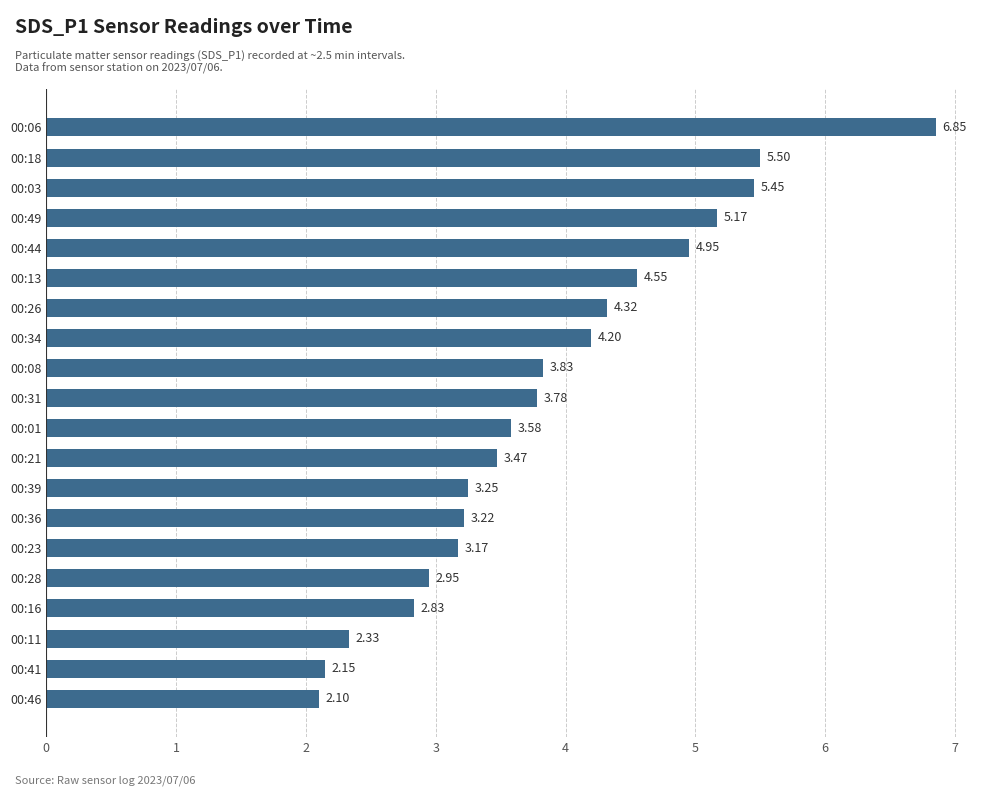

List the labels in order of value, smallest first.

00:46, 00:41, 00:11, 00:16, 00:28, 00:23, 00:36, 00:39, 00:21, 00:01, 00:31, 00:08, 00:34, 00:26, 00:13, 00:44, 00:49, 00:03, 00:18, 00:06